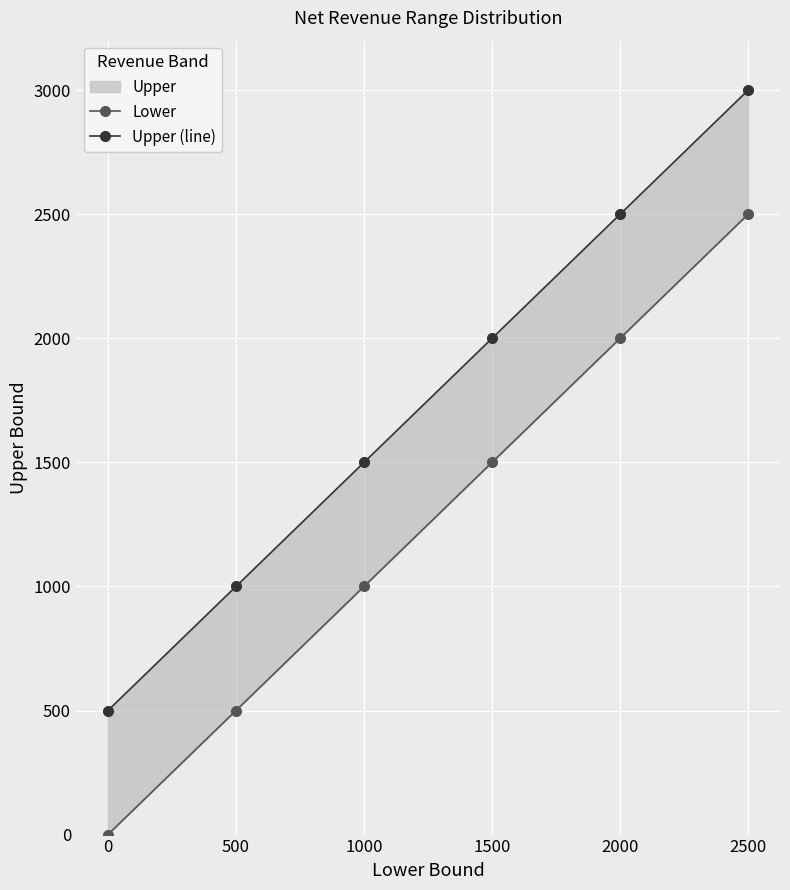

What is the difference between the Upper (line) values at 1000 and 2500?

1500